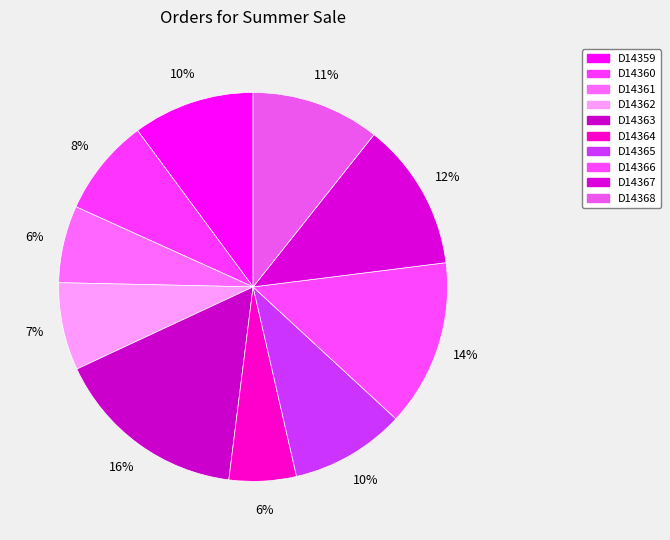

To the nearest percent, what is the difference between the largest and smallest slice percentages?

10%